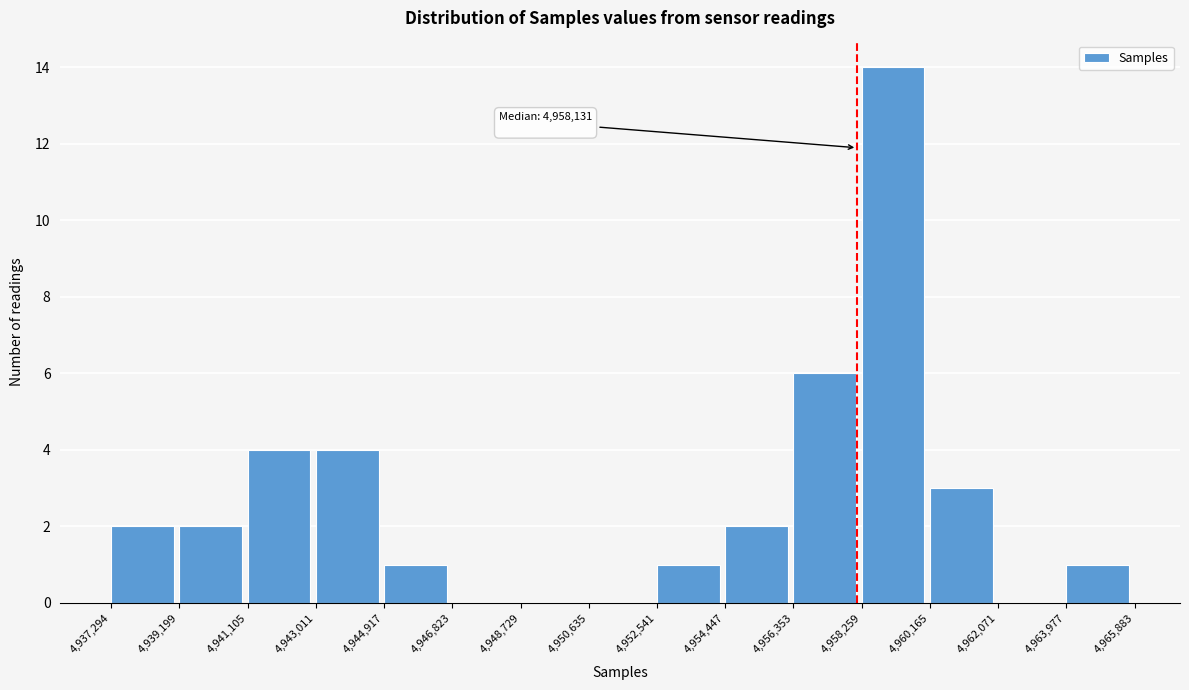

Which range on the x-axis has the tallest bar?

4,958,259 to 4,960,165